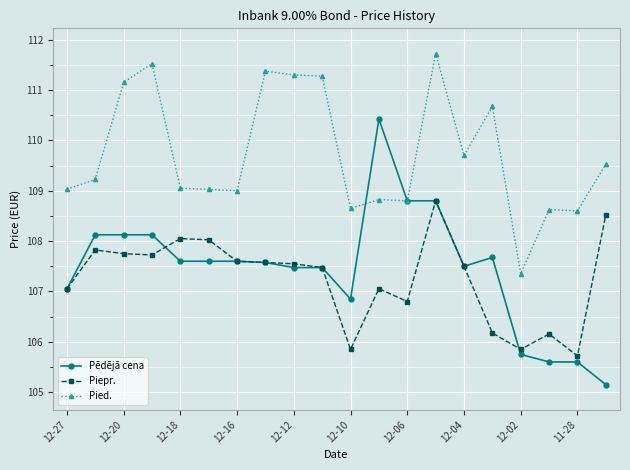

Which series has the largest total across all categories?

Pied.